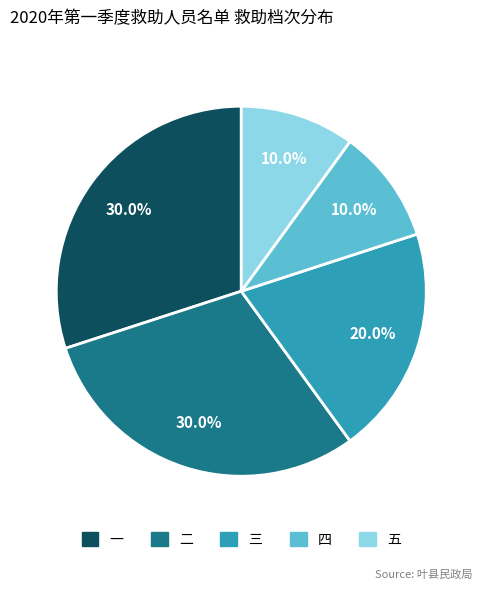

Does 三 represent more than half of the total?

No